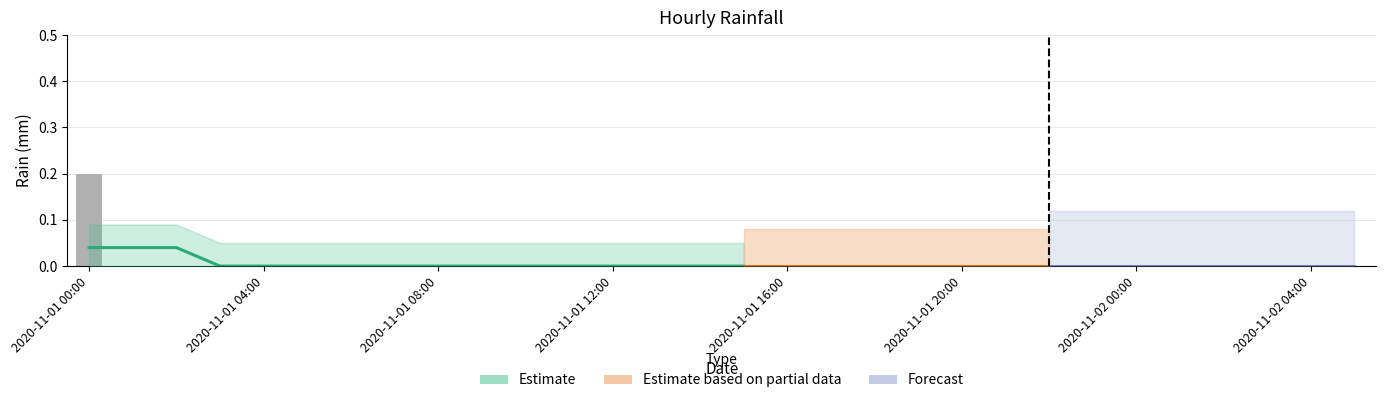

Does the chart contain any negative values?

No